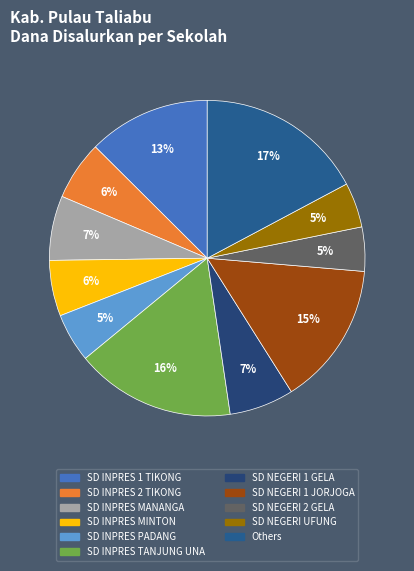

How many slices are in this pie chart?

11